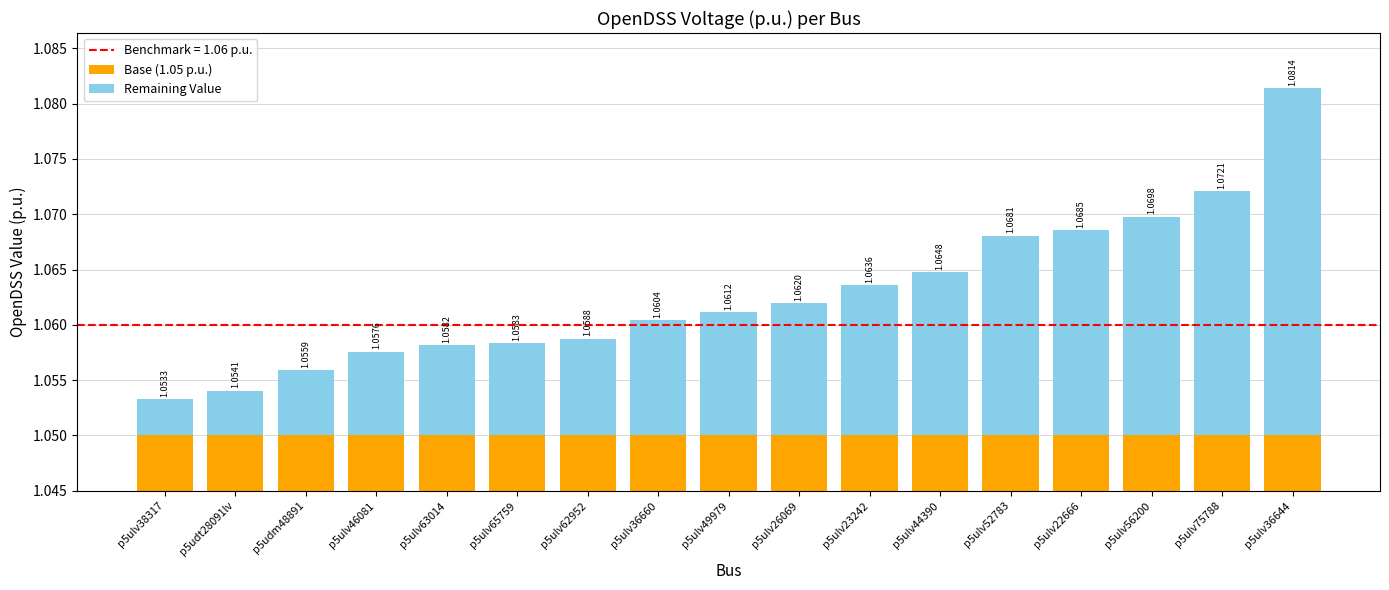

List the series in order of their overall mean, lowest first.

Remaining Value, Base (1.05 p.u.)